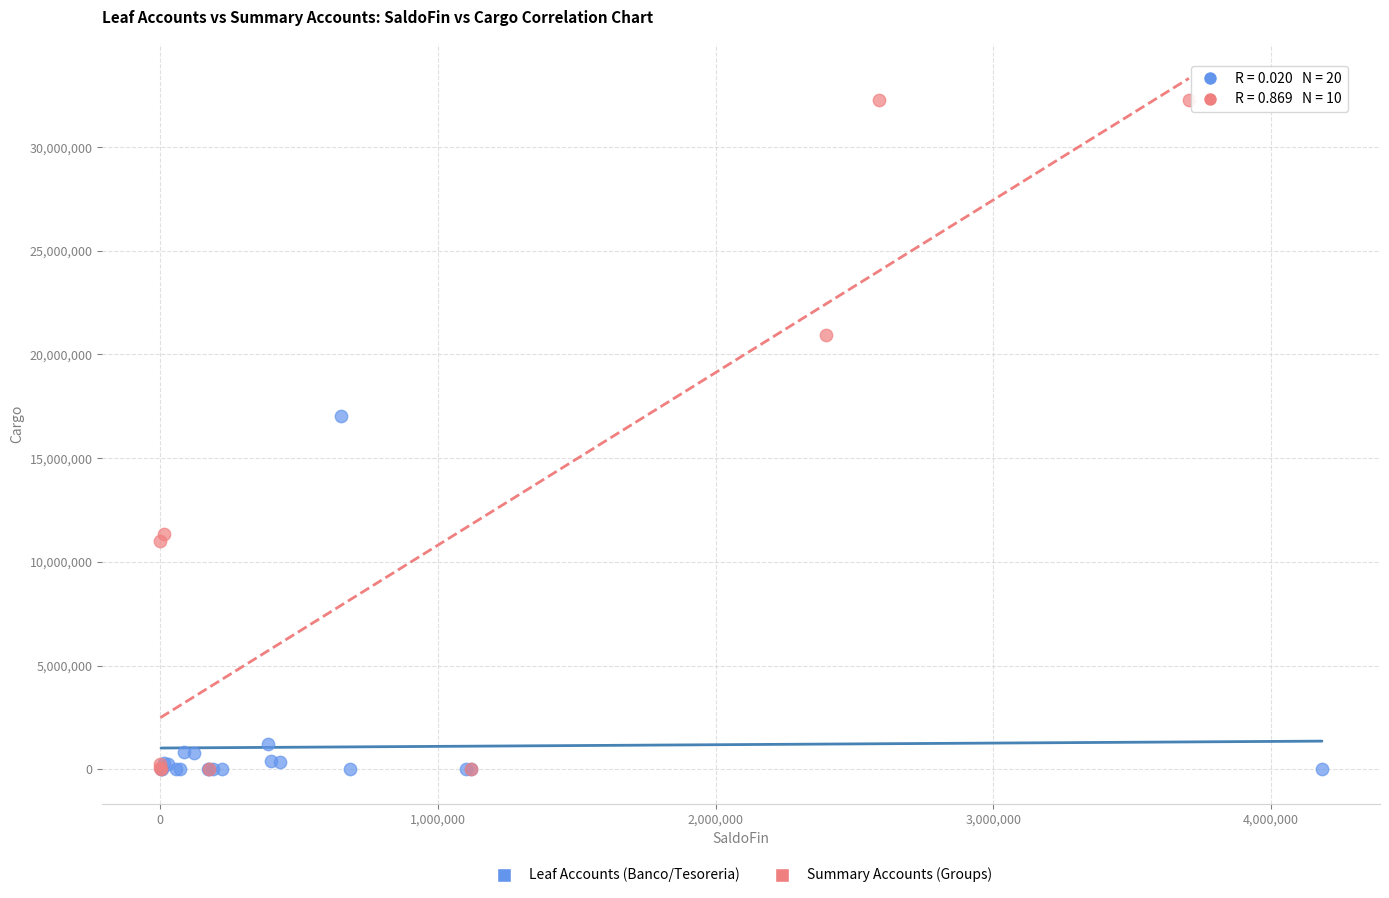

Which series has the widest spread of Y values?

Summary Accounts (Groups)